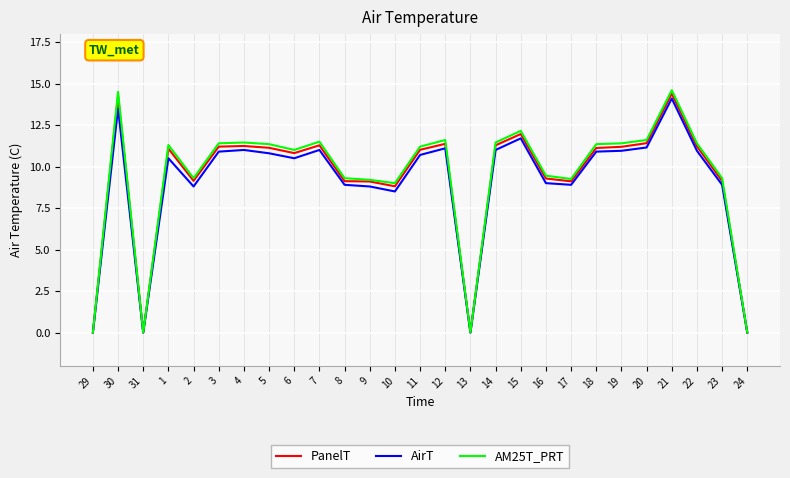

Read the AirT value at 7.

11.0